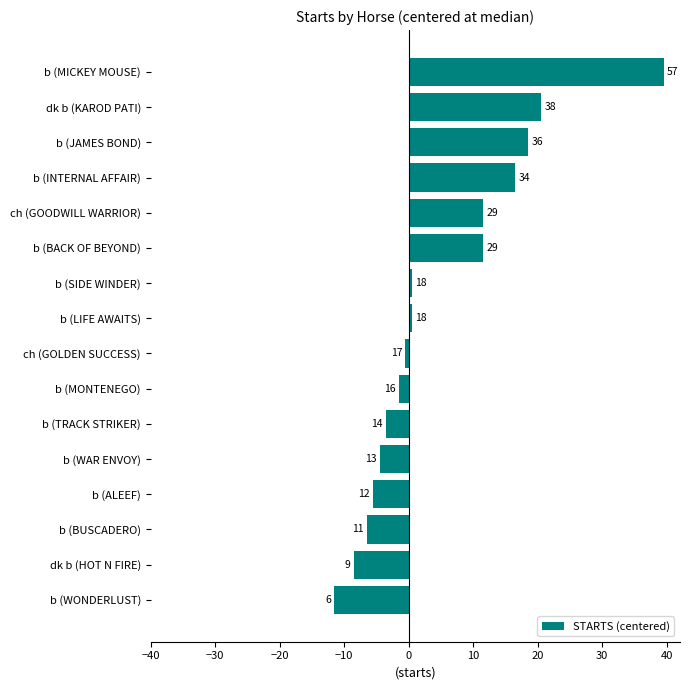

Does the chart contain any negative values?

Yes